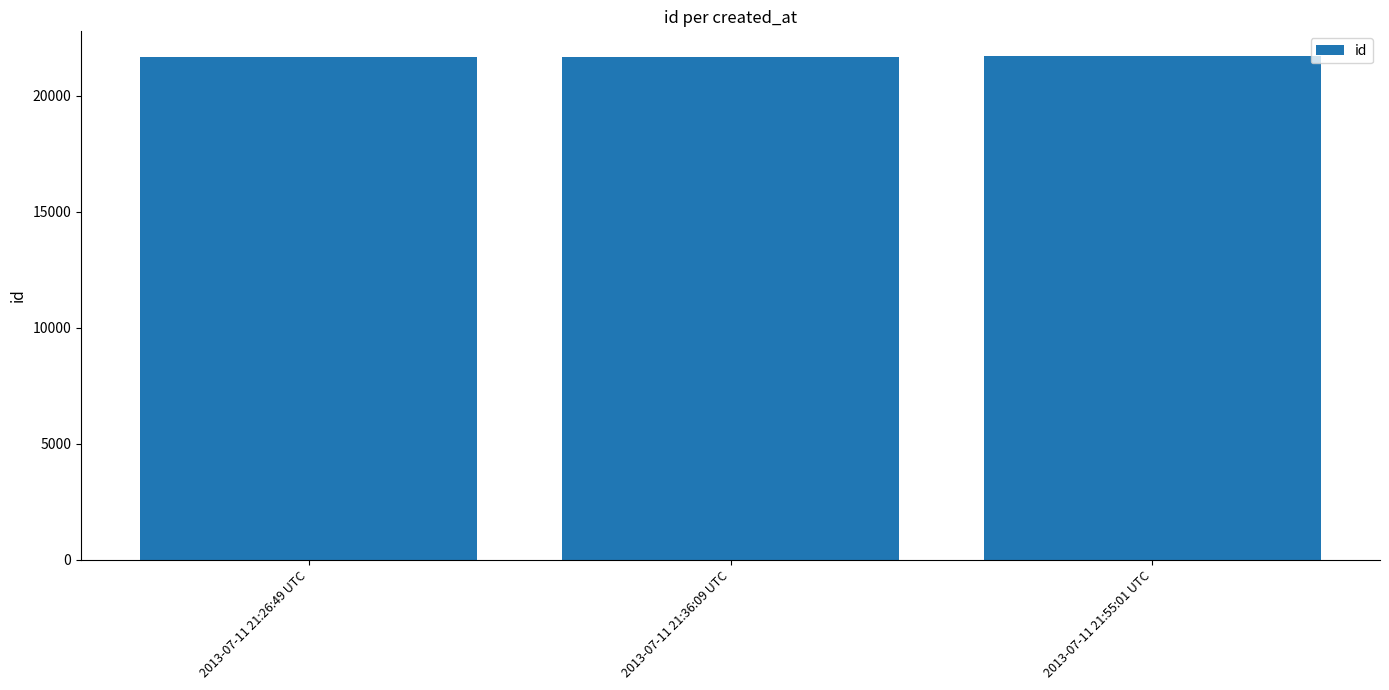

Approximately how many times larger is the value at 2013-07-11 21:55:01 UTC compared to 2013-07-11 21:26:49 UTC?

1.0